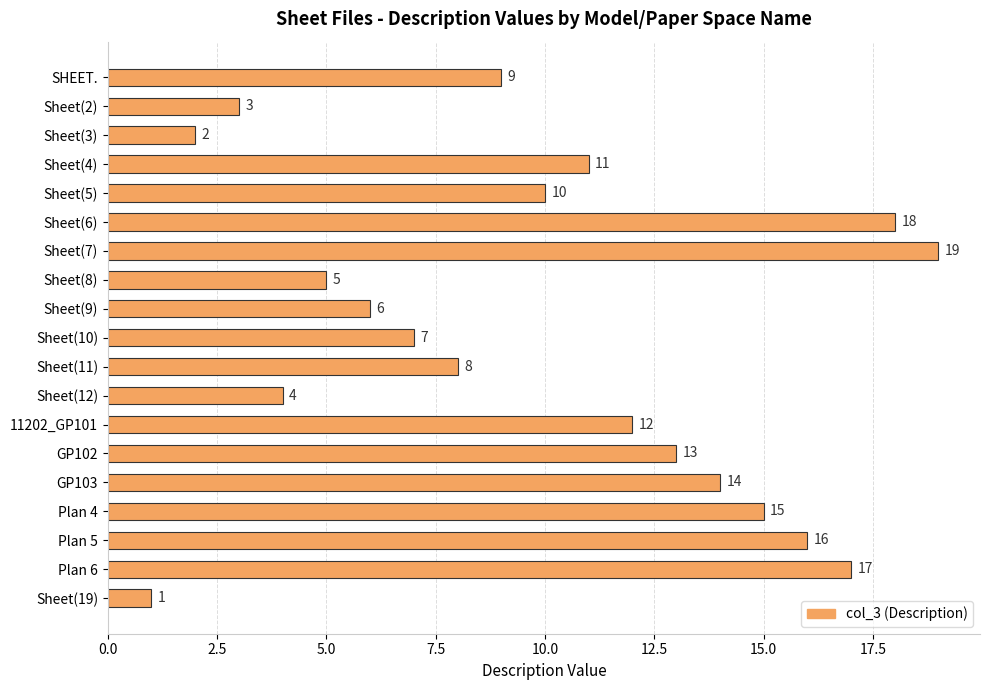

Where is the data nearest to the value 10?

Sheet(5)